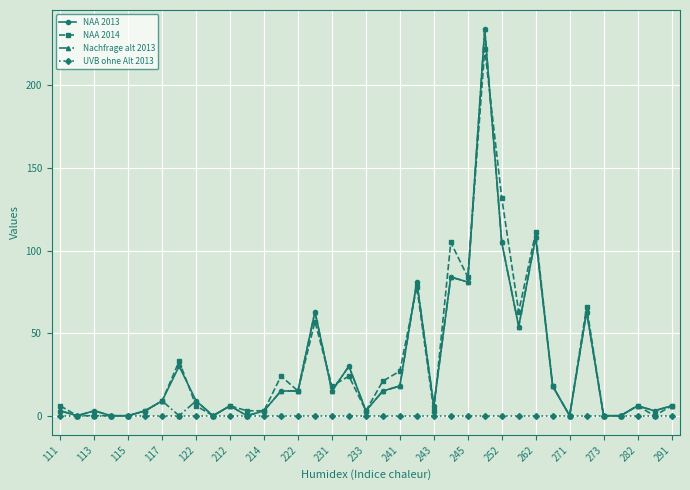

What is the greatest value displayed?

234